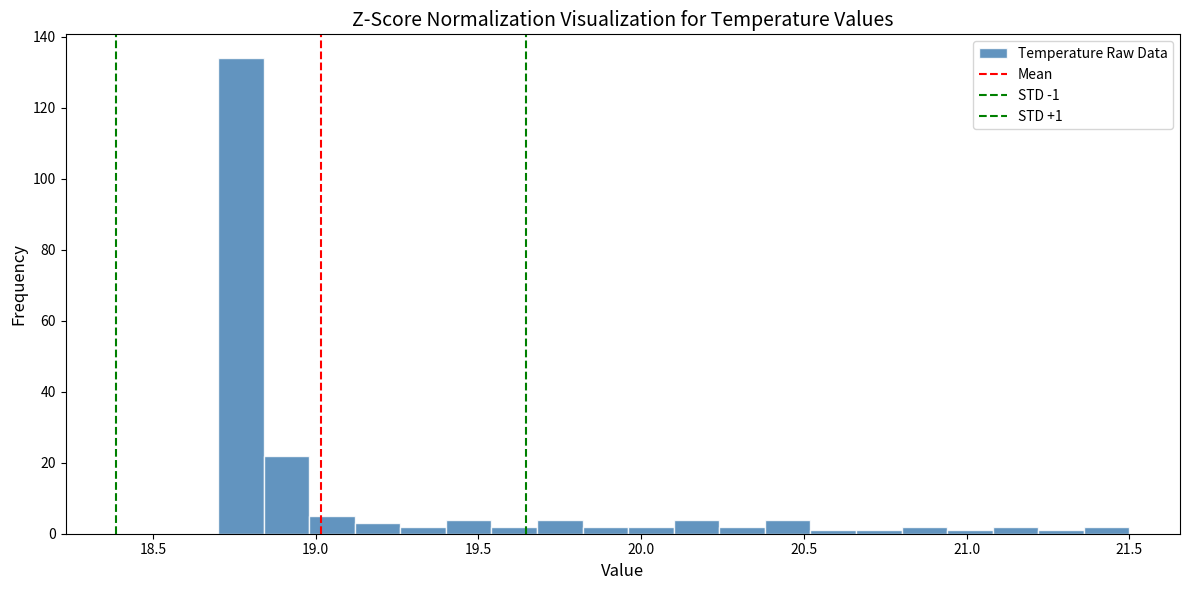

Around what value on the x-axis is the tallest bar? Give the approximate position of its centre, as read against the axis.

18.75